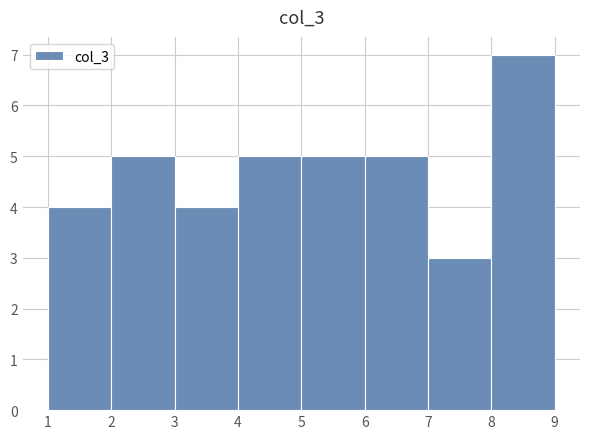

Over which range of the x-axis is the bar tallest?

8 to 9